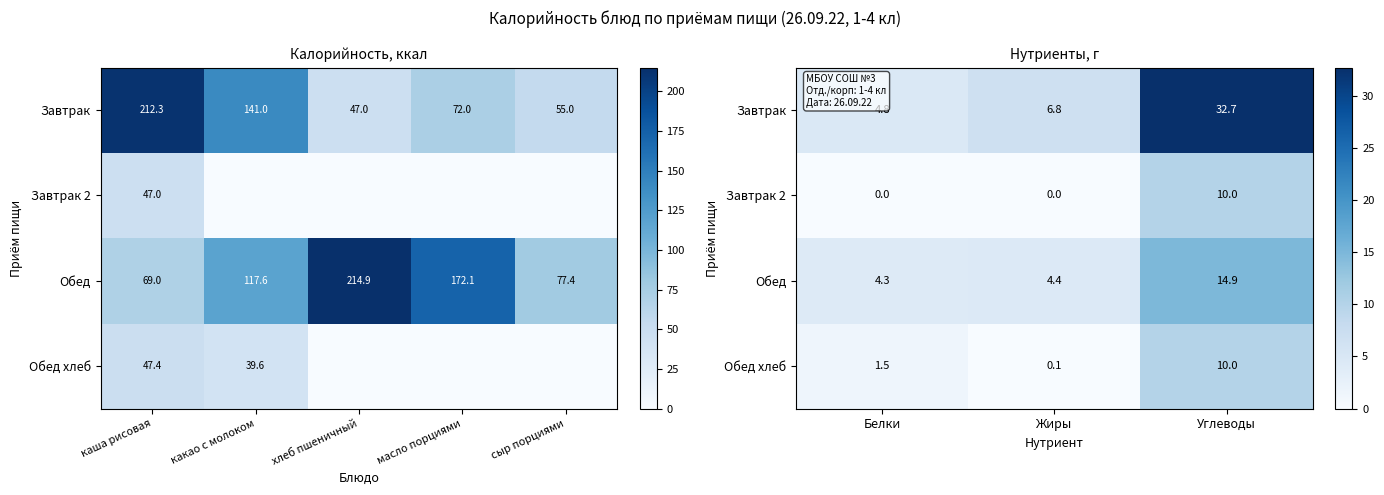

What is the difference between the maximum and minimum values in the Обед series?

10.6